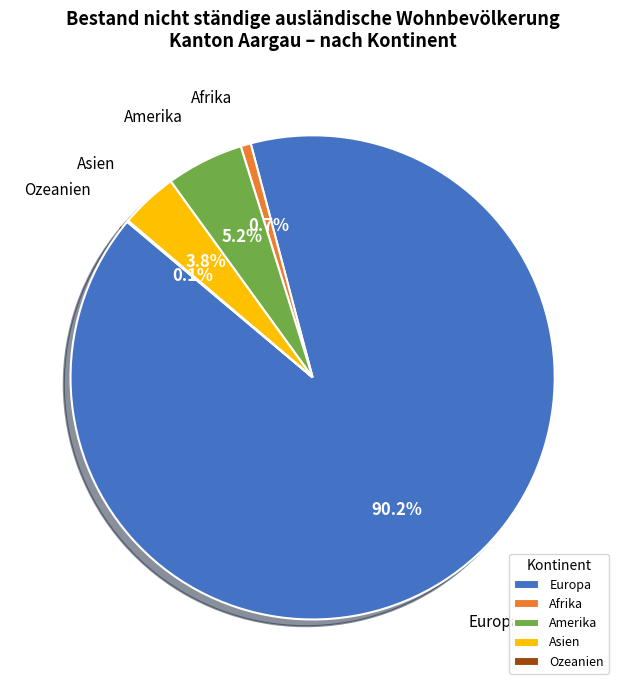

To the nearest percent, what is the average slice percentage?

20%